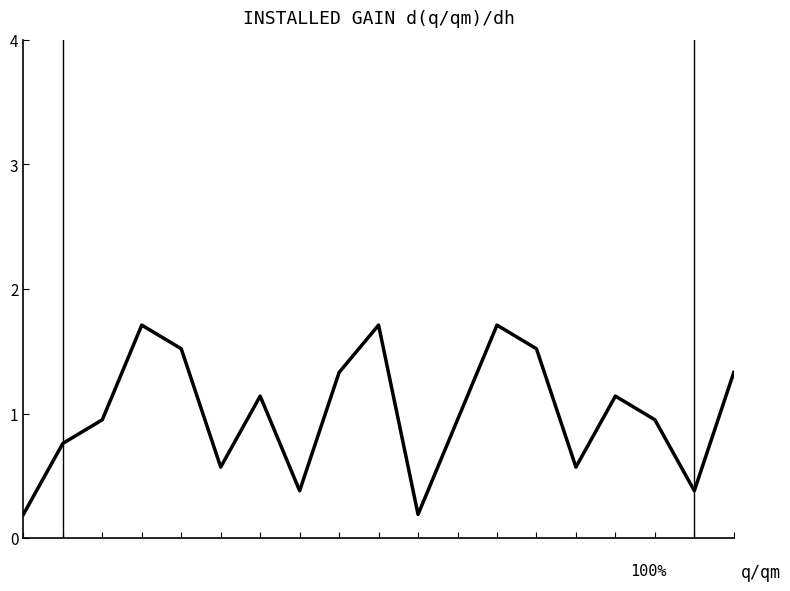

What is the difference between the maximum and minimum values?

1.5